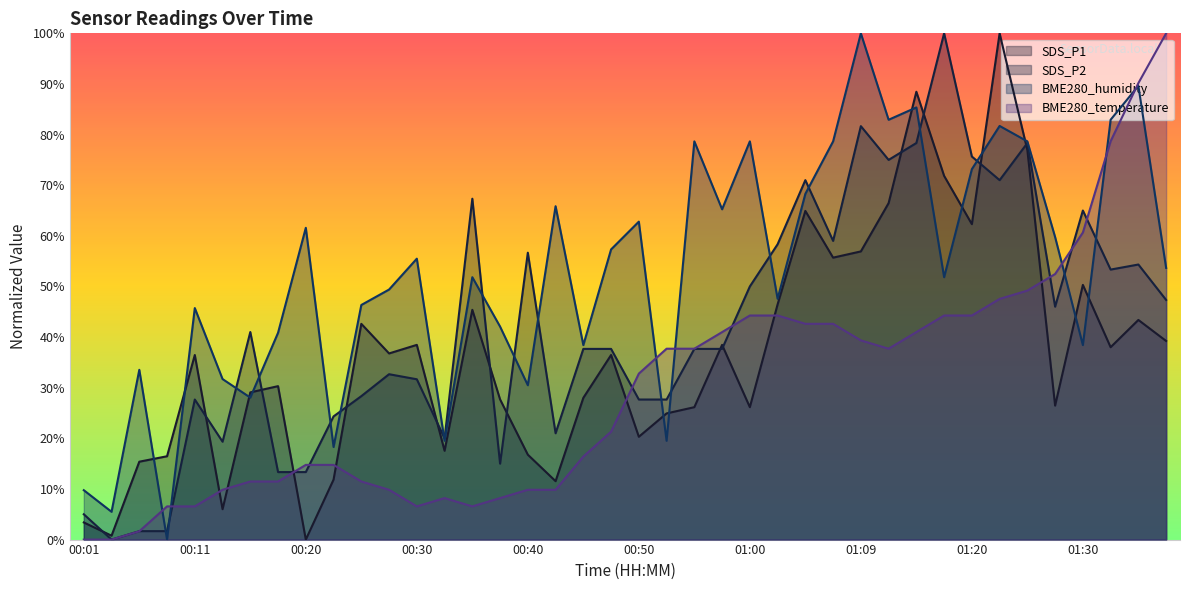

Rank the categories by BME280_humidity value from highest to lowest.

01:09, 01:36, 01:15, 01:12, 01:33, 01:22, 00:55, 01:00, 01:07, 01:25, 01:20, 01:05, 00:42, 00:57, 00:50, 00:20, 01:28, 00:47, 00:30, 01:39, 00:35, 01:17, 00:28, 01:02, 00:25, 00:11, 00:37, 00:18, 00:45, 01:30, 00:06, 00:13, 00:40, 00:15, 00:32, 00:52, 00:23, 00:01, 00:03, 00:08